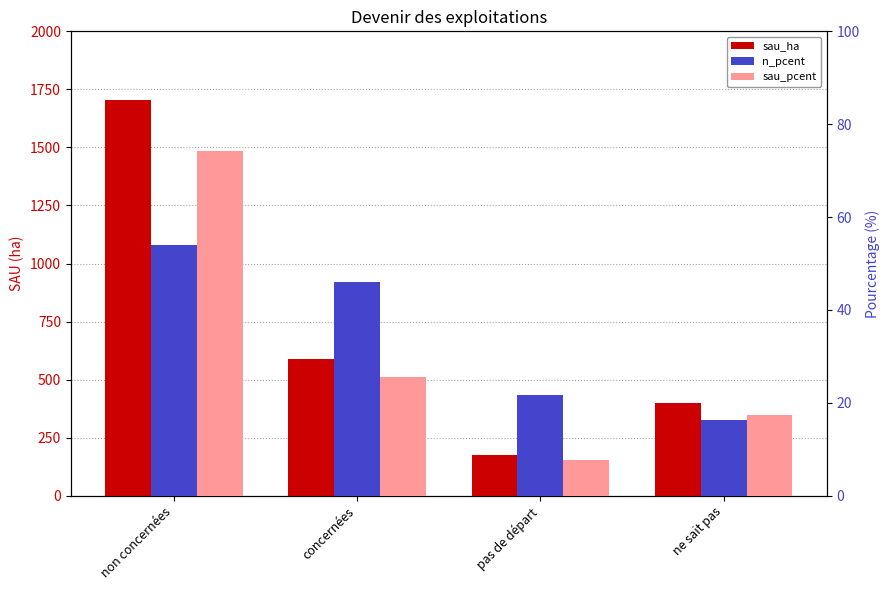

Reading right to left, list all the values displayed in this chart.

sau_ha: 397.8	175.6	589.0	1705.2
n_pcent: 16.2	21.6	45.9	54.1
sau_pcent: 17.3	7.7	25.7	74.3